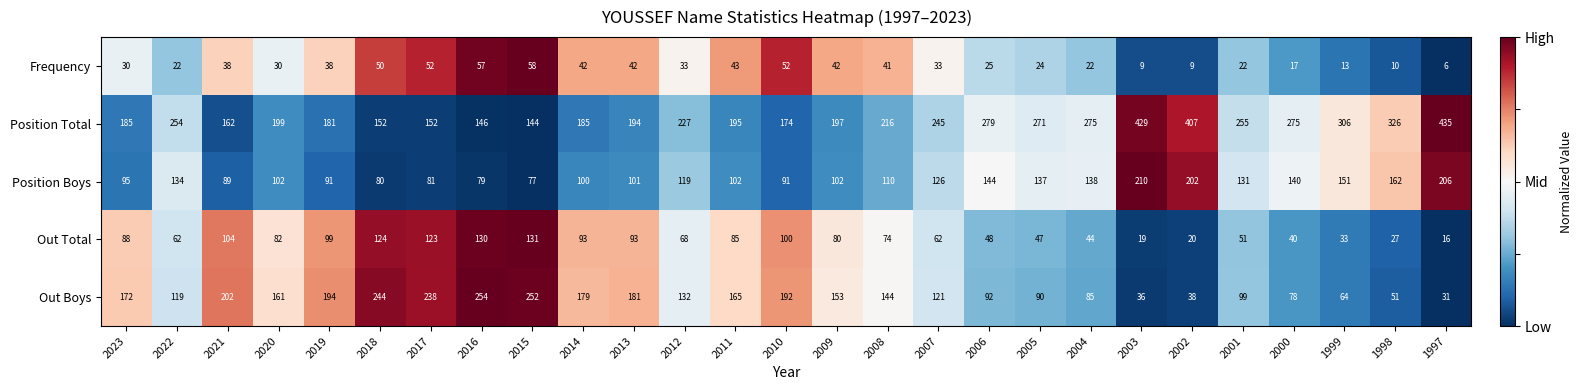

Rank the series by their maximum value, from highest to lowest.

Position Total, Out Boys, Position Boys, Out Total, Frequency